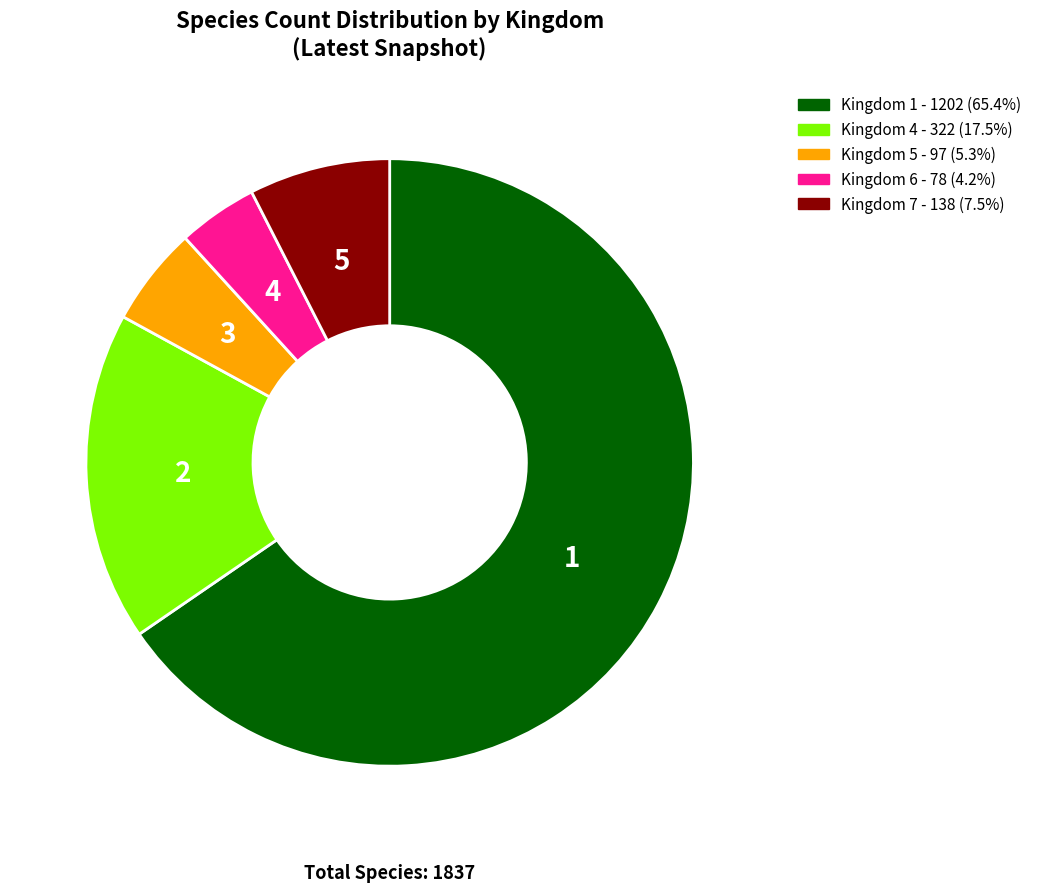

Is there any slice that represents more than half of the pie?

Yes